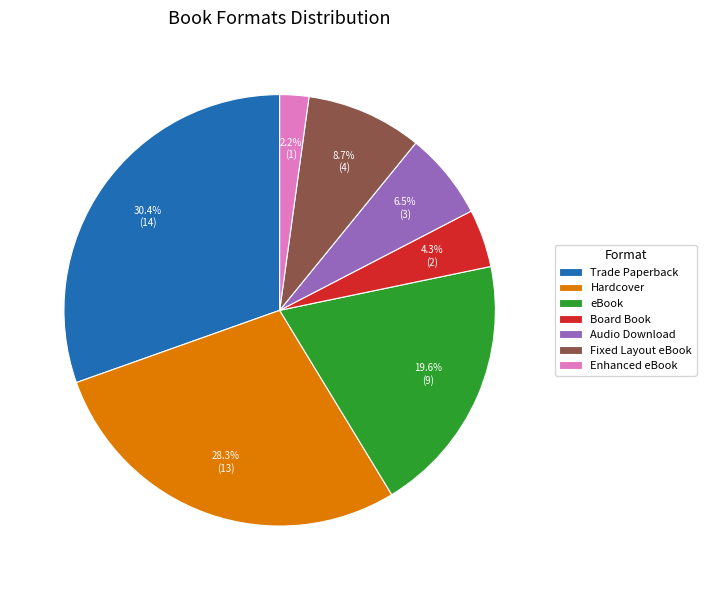

Does eBook account for over 50% of the chart?

No